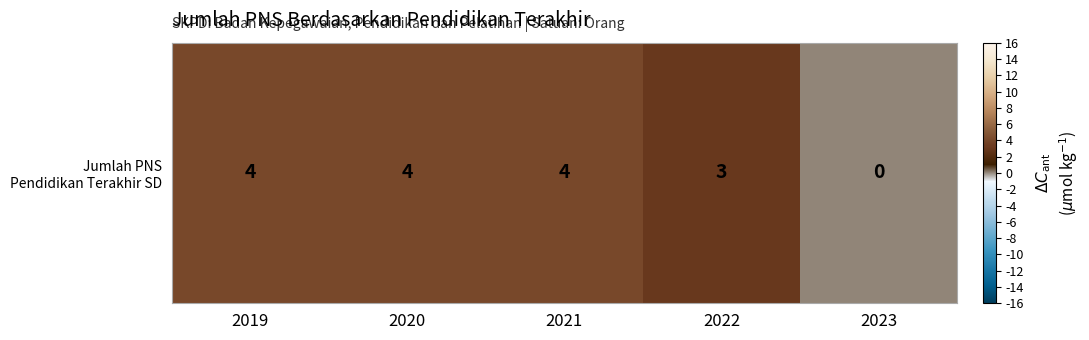

Between 2019 and 2023, which is larger?

2019